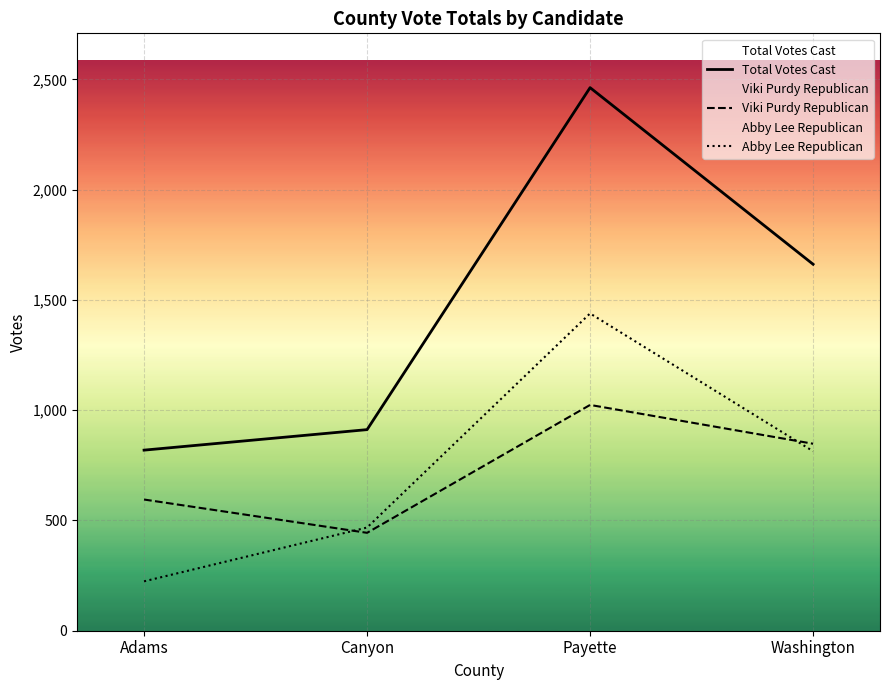

Which series has the largest range (max minus min)?

Total Votes Cast